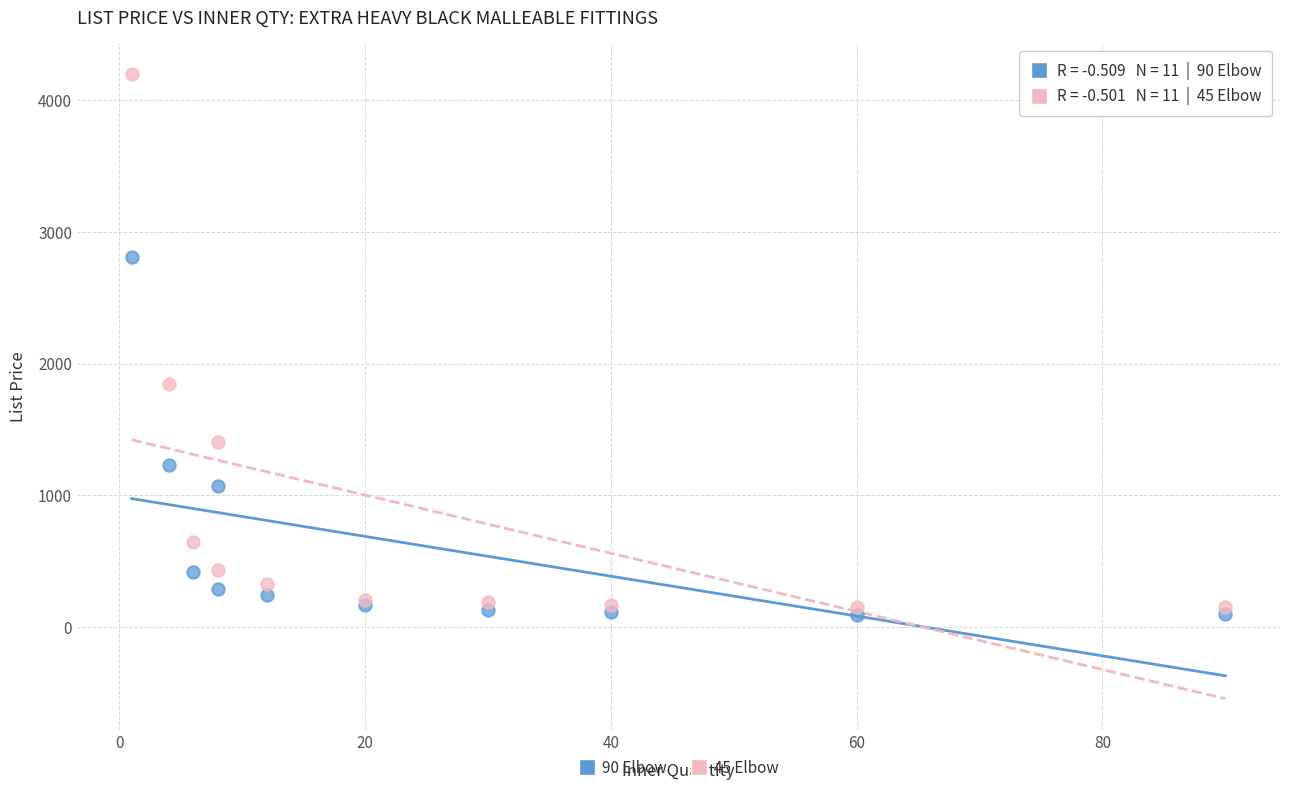

Across all series, what Y value is closest to 2143?

1848.1